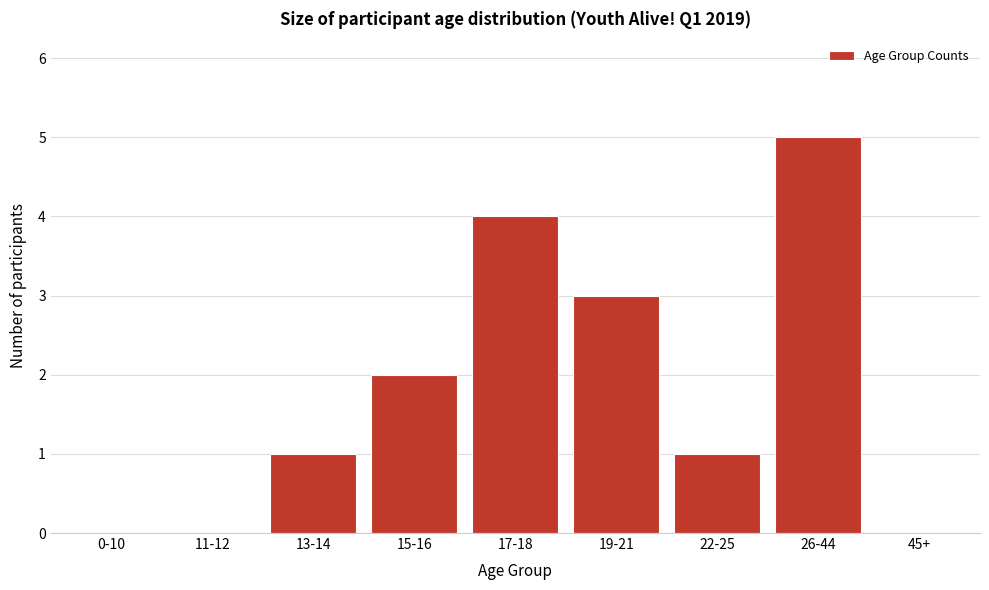

Reading right to left, extract all data points from this chart.

45+=0	26-44=5	22-25=1	19-21=3	17-18=4	15-16=2	13-14=1	11-12=0	0-10=0